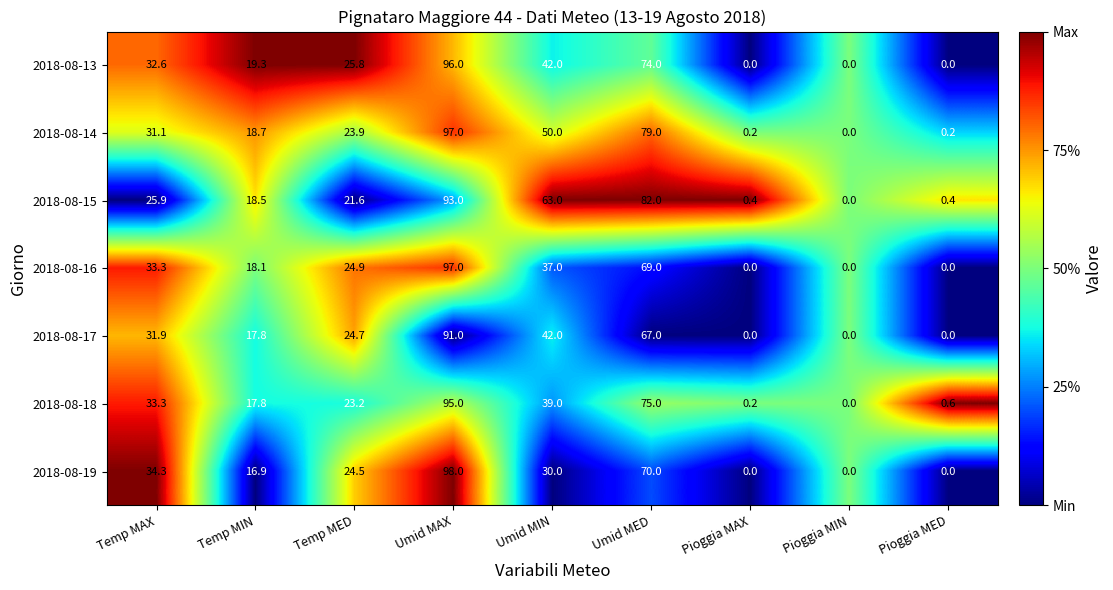

What is the spread (max minus min) of values at Umid MAX?

7.0